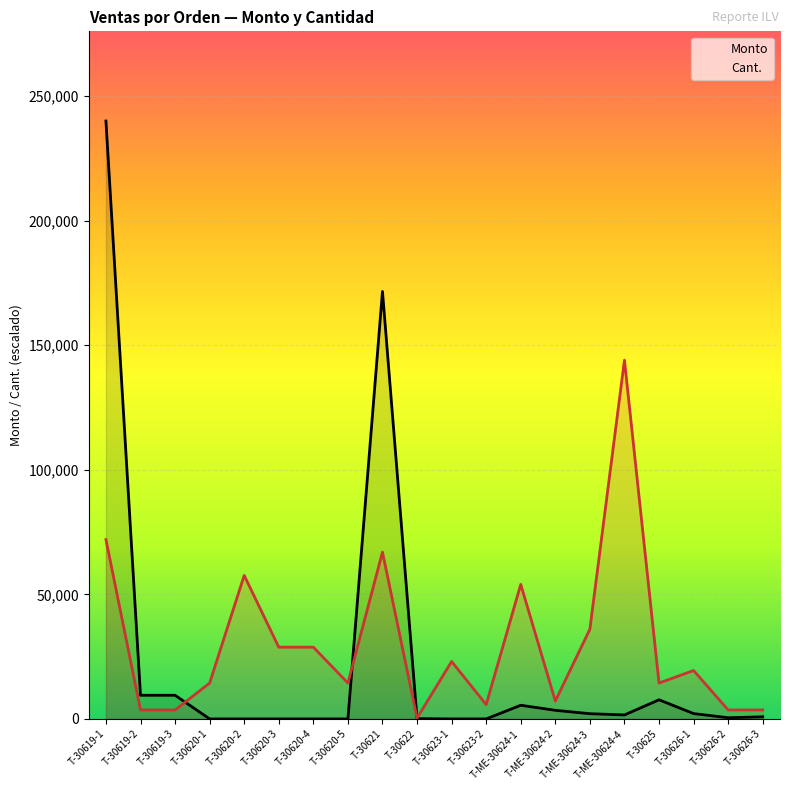

Reading left to right, extract all data points from this chart.

Monto: T-30619-1=240000.0	T-30619-2=9500.0	T-30619-3=9500.0	T-30620-1=0.0	T-30620-2=0.0	T-30620-3=0.0	T-30620-4=0.0	T-30620-5=0.0	T-30621=171592.4	T-30622=115.5	T-30623-1=0.0	T-30623-2=0.0	T-ME-30624-1=5485.5	T-ME-30624-2=3458.0	T-ME-30624-3=2100.0	T-ME-30624-4=1600.0	T-30625=7680.0	T-30626-1=2147.0	T-30626-2=483.0	T-30626-3=847.0
Cant.: T-30619-1=72000.0	T-30619-2=3600.0	T-30619-3=3600.0	T-30620-1=14400.0	T-30620-2=57600.0	T-30620-3=28800.0	T-30620-4=28800.0	T-30620-5=14400.0	T-30621=66960.0	T-30622=360.0	T-30623-1=23040.0	T-30623-2=5760.0	T-ME-30624-1=54000.0	T-ME-30624-2=7200.0	T-ME-30624-3=36000.0	T-ME-30624-4=144000.0	T-30625=14400.0	T-30626-1=19440.0	T-30626-2=3600.0	T-30626-3=3600.0